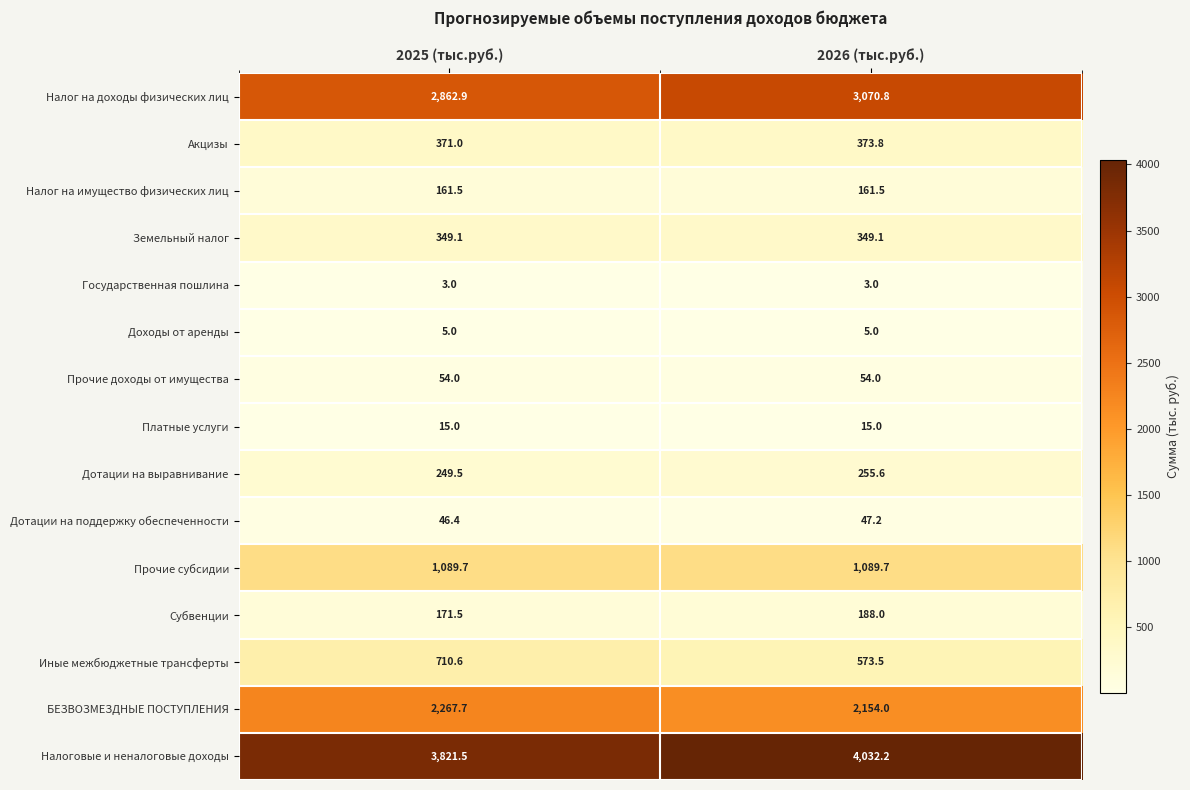

Reading right to left, transcribe all the data shown in this chart.

Налог на доходы физических лиц: 3070.8	2862.9
Акцизы: 373.8	371.0
Налог на имущество физических лиц: 161.5	161.5
Земельный налог: 349.1	349.1
Государственная пошлина: 3.0	3.0
Доходы от аренды: 5.0	5.0
Прочие доходы от имущества: 54.0	54.0
Платные услуги: 15.0	15.0
Дотации на выравнивание: 255.6	249.5
Дотации на поддержку обеспеченности: 47.2	46.4
Прочие субсидии: 1089.7	1089.7
Субвенции: 188.0	171.5
Иные межбюджетные трансферты: 573.5	710.6
БЕЗВОЗМЕЗДНЫЕ ПОСТУПЛЕНИЯ: 2154.0	2267.7
Налоговые и неналоговые доходы: 4032.2	3821.5